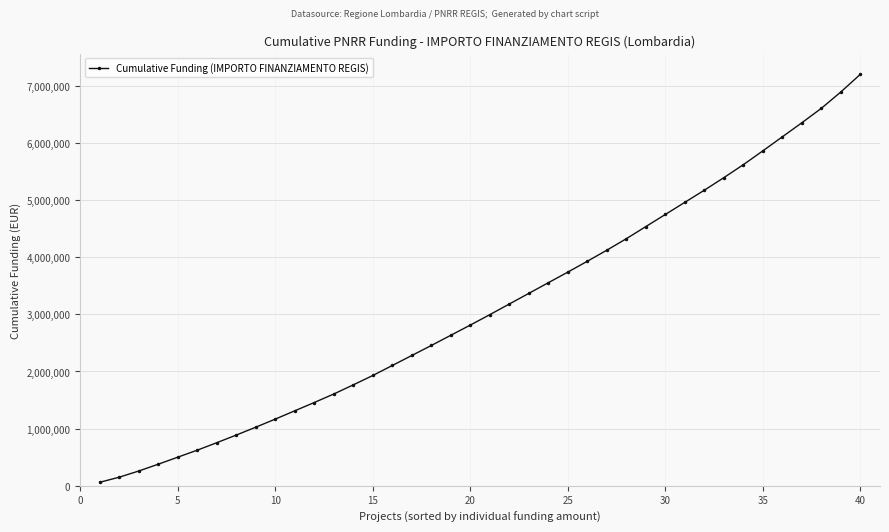

What is the difference between the second highest and second lowest values?

6747451.4